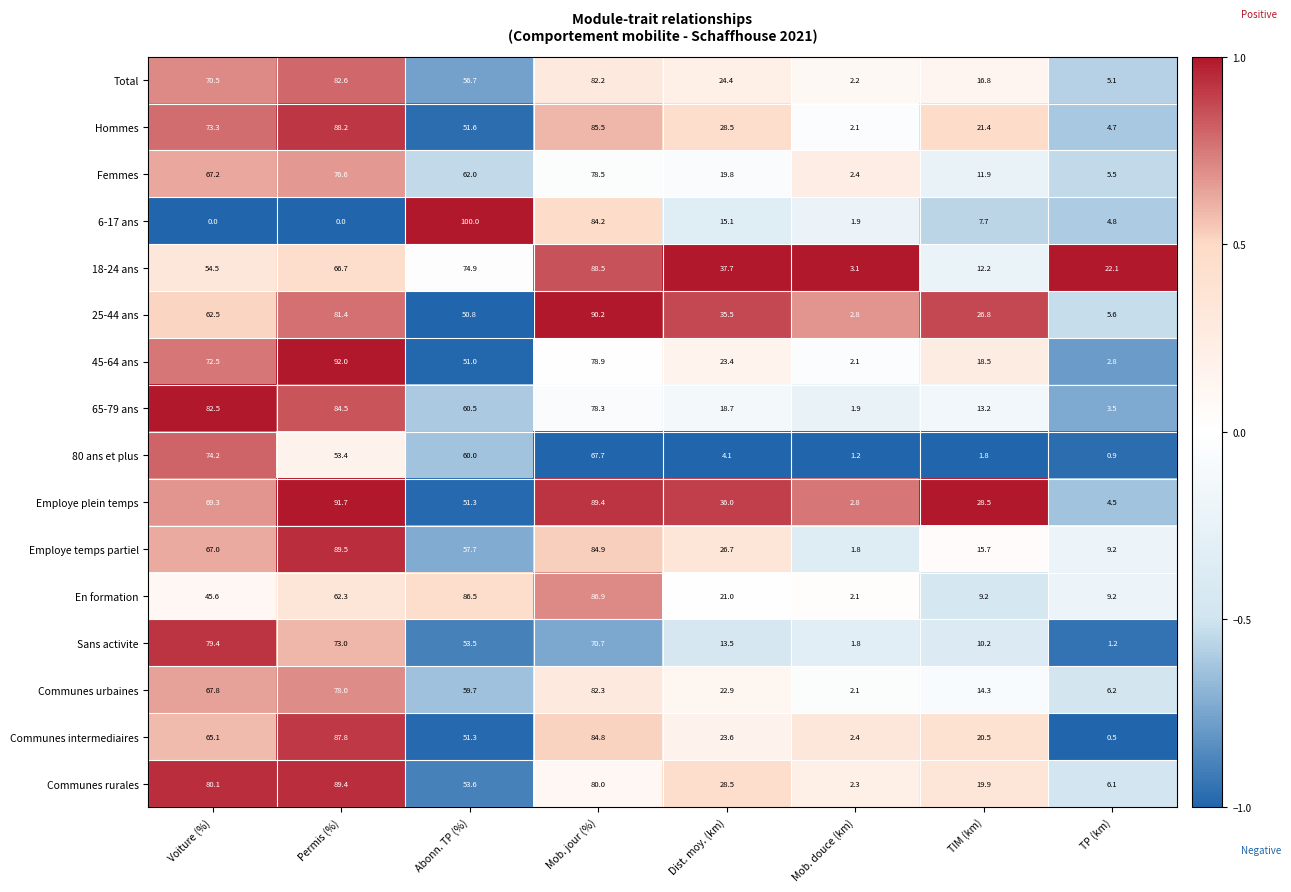

At how many categories does at least one series exceed 4?

7